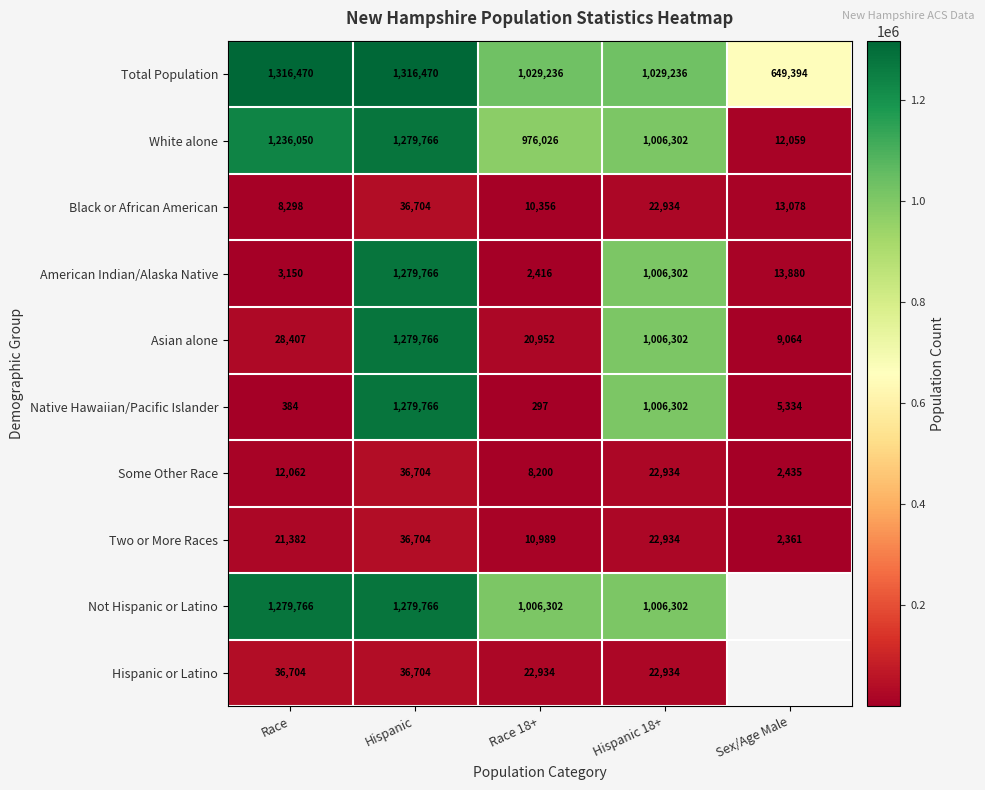

Read the Black or African American value at Race, to the nearest 10.

8300